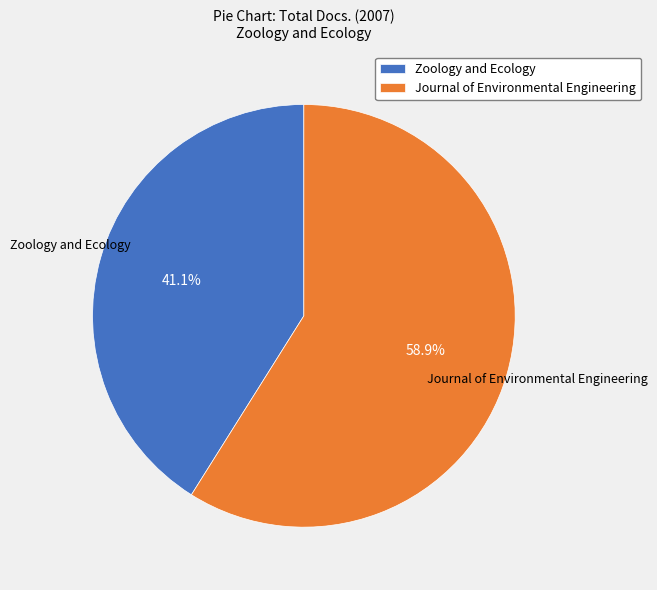

The Zoology and Ecology slice represents 49% of the pie. True or false?

False